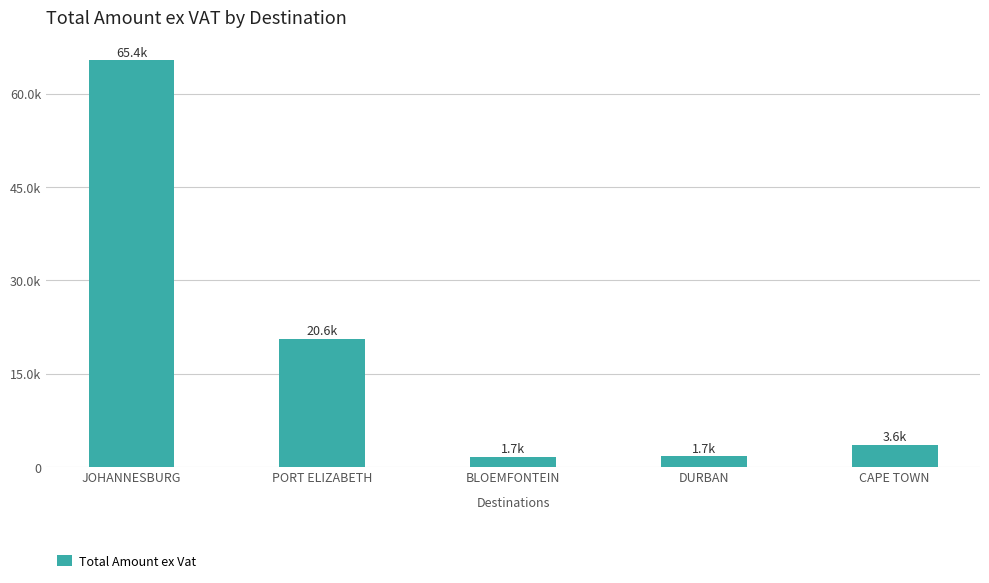

What is the change in value from JOHANNESBURG to BLOEMFONTEIN?

-63734.9